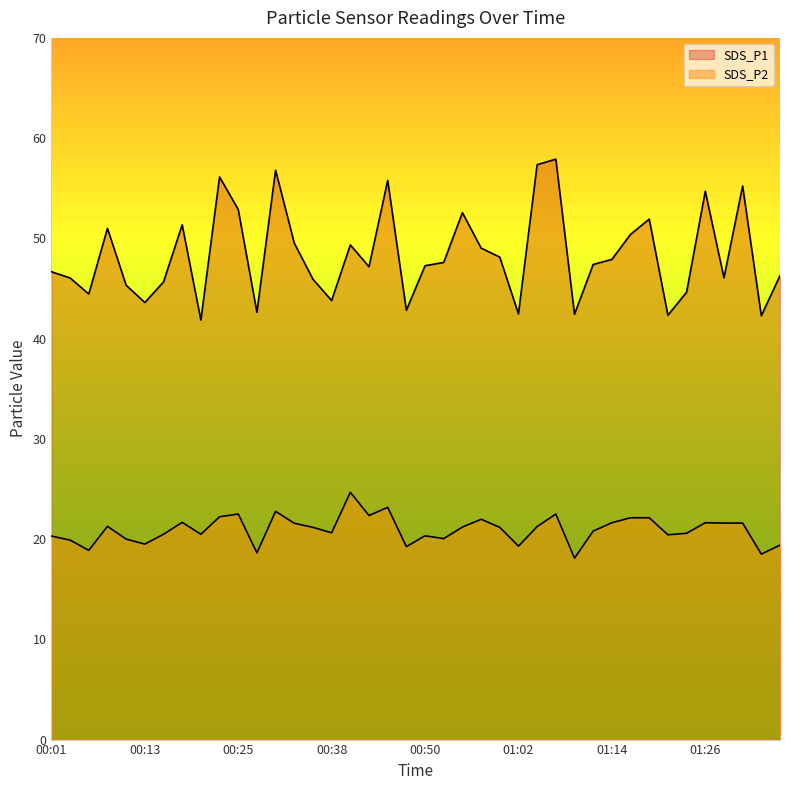

True or false: SDS_P2 has more than 0 interior local peaks.

True